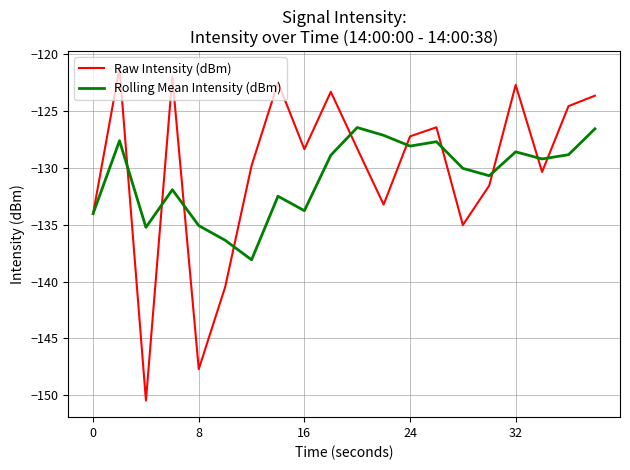

At how many categories does at least one series exceed -137?

20